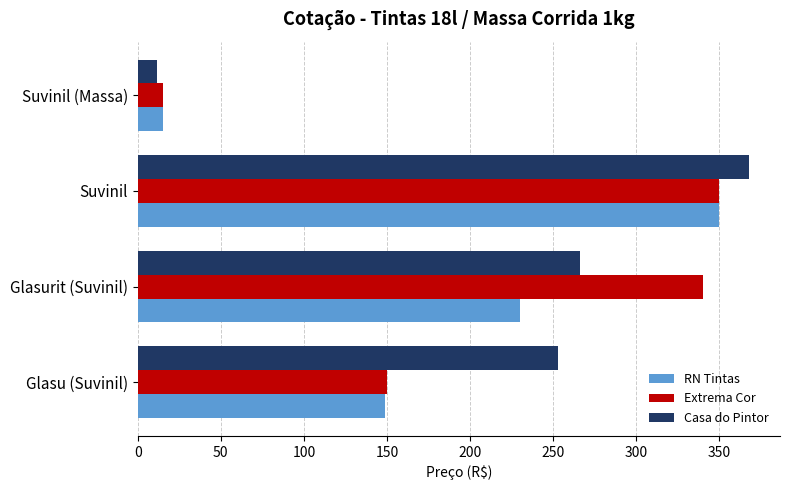

What is the average value of the Casa do Pintor series?

224.6